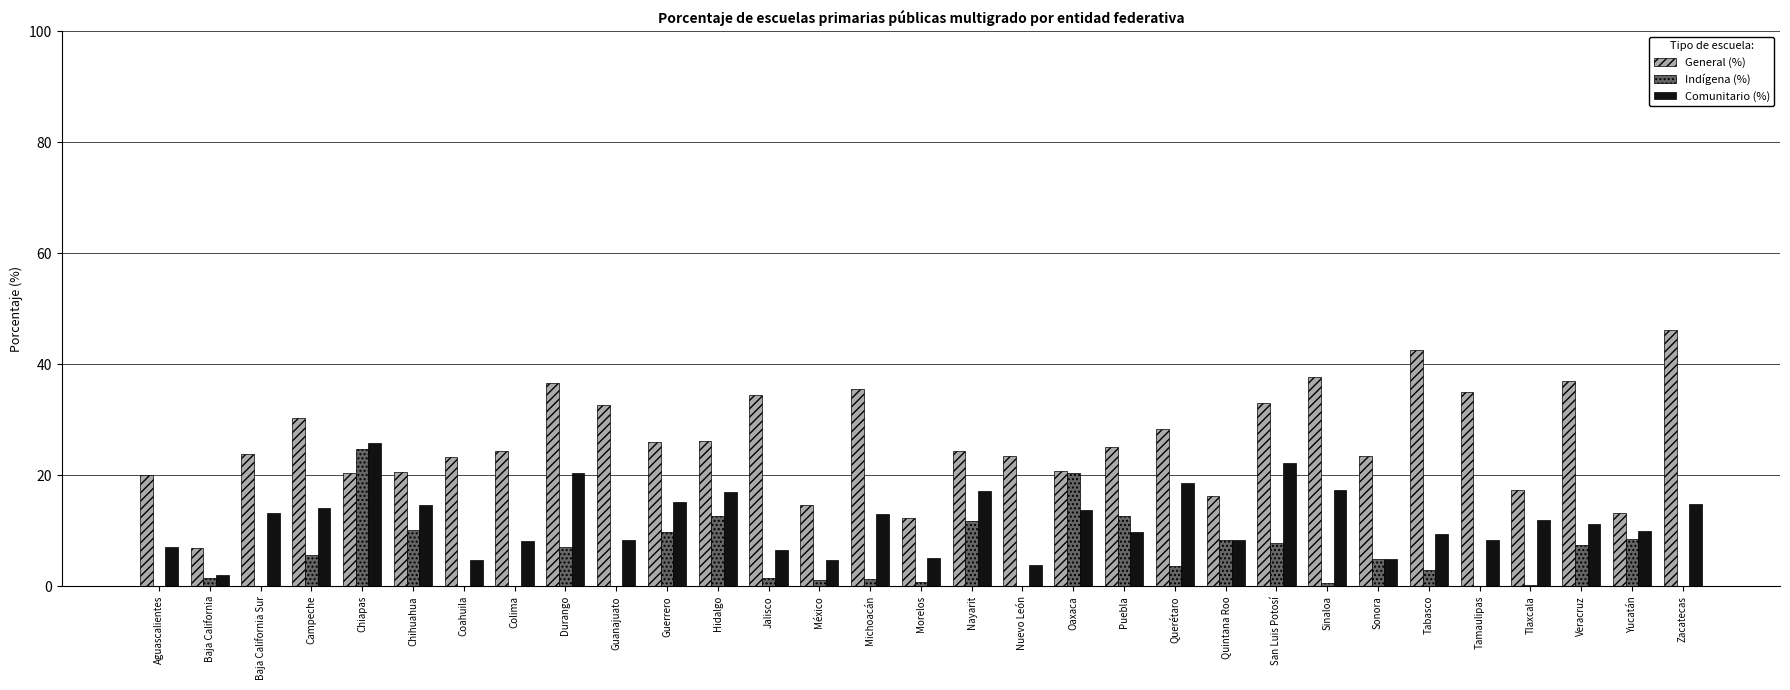

What is the sum of all Indígena (%) values?

165.8